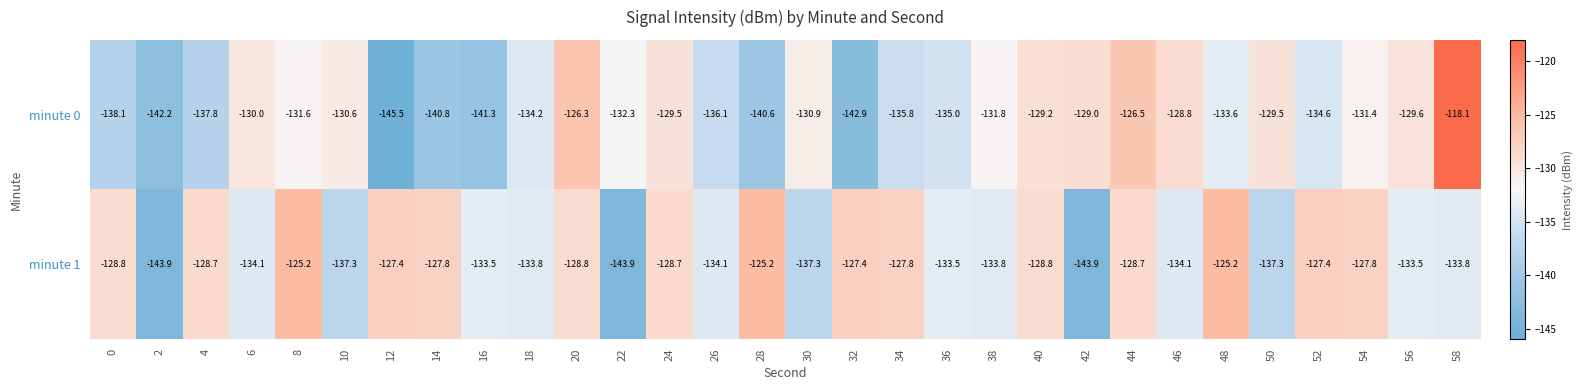

What is the sum of all minute 0 values?

-4003.6